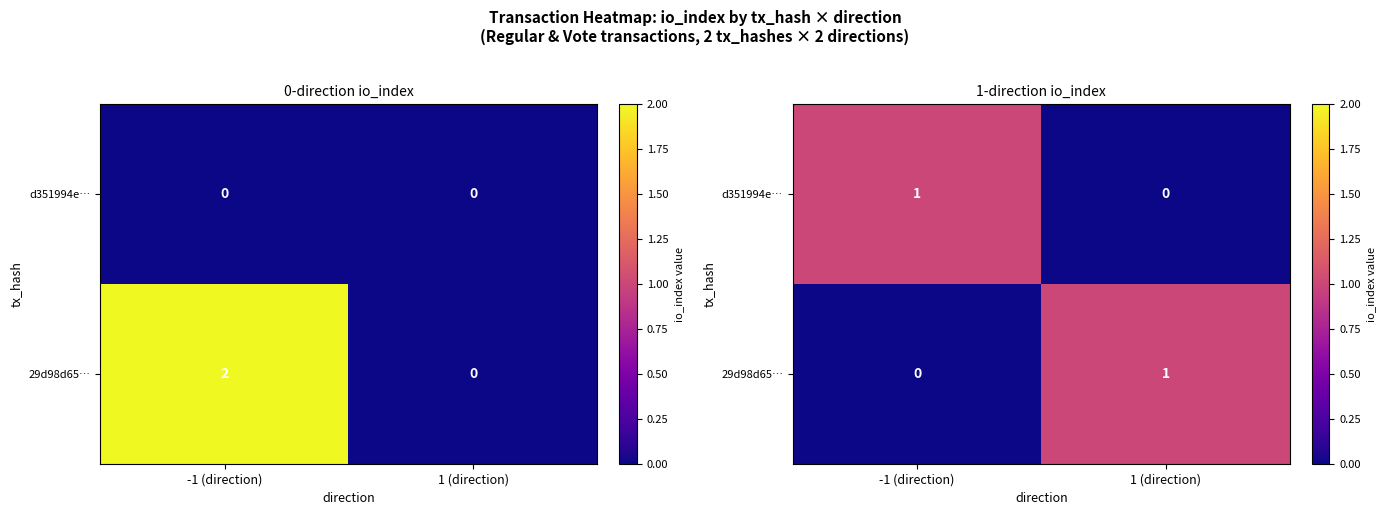

At which category does the chart reach its minimum across all series?

1 (direction)